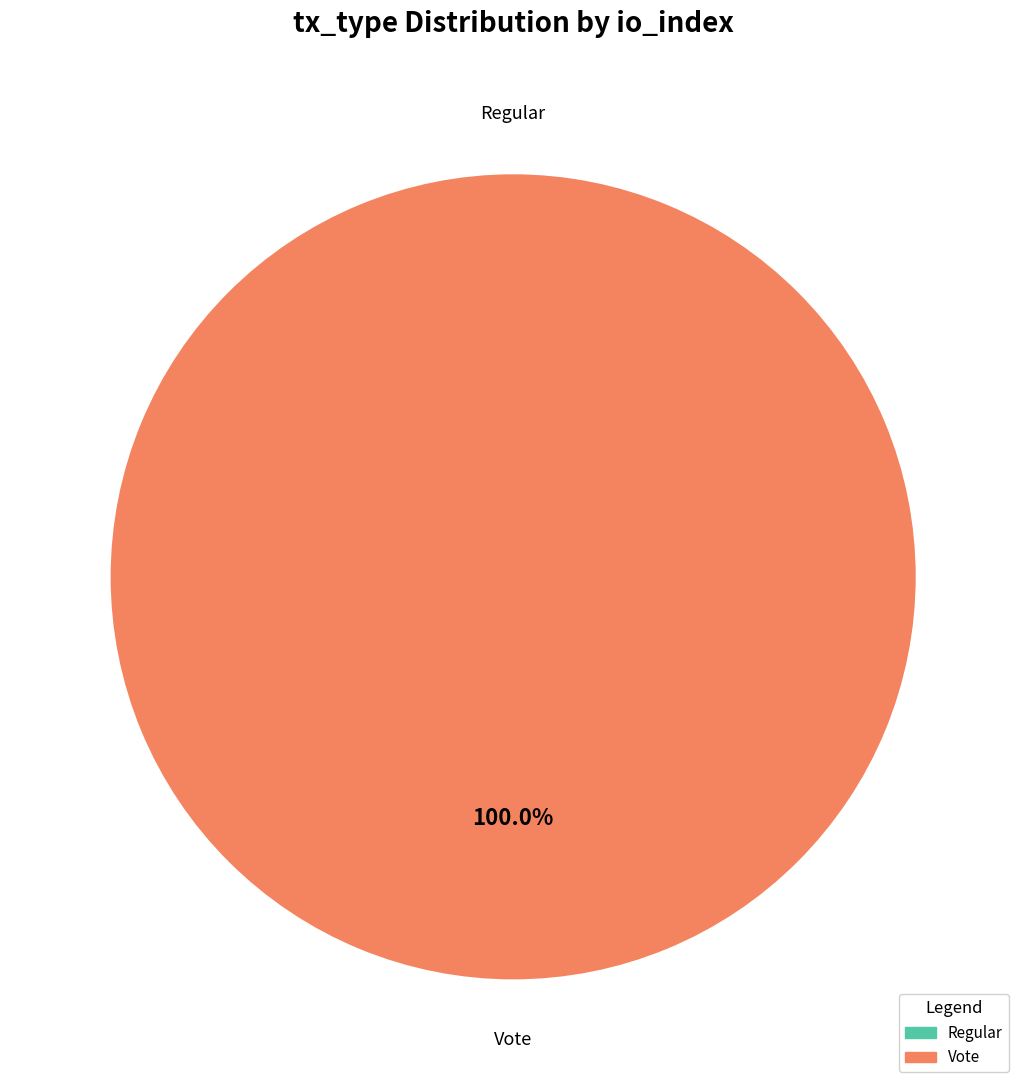

How much of the chart is everything except Regular?

100.0%